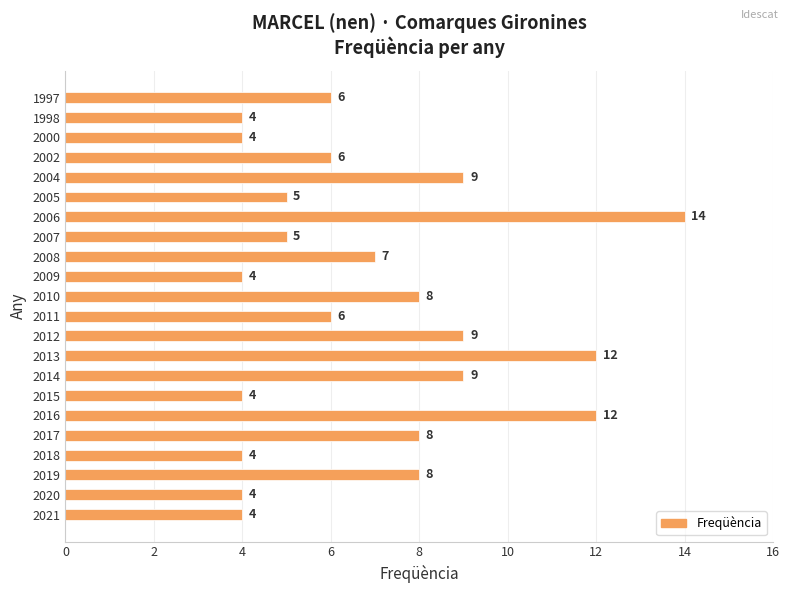

The value at 2014 is 9. True or false?

True